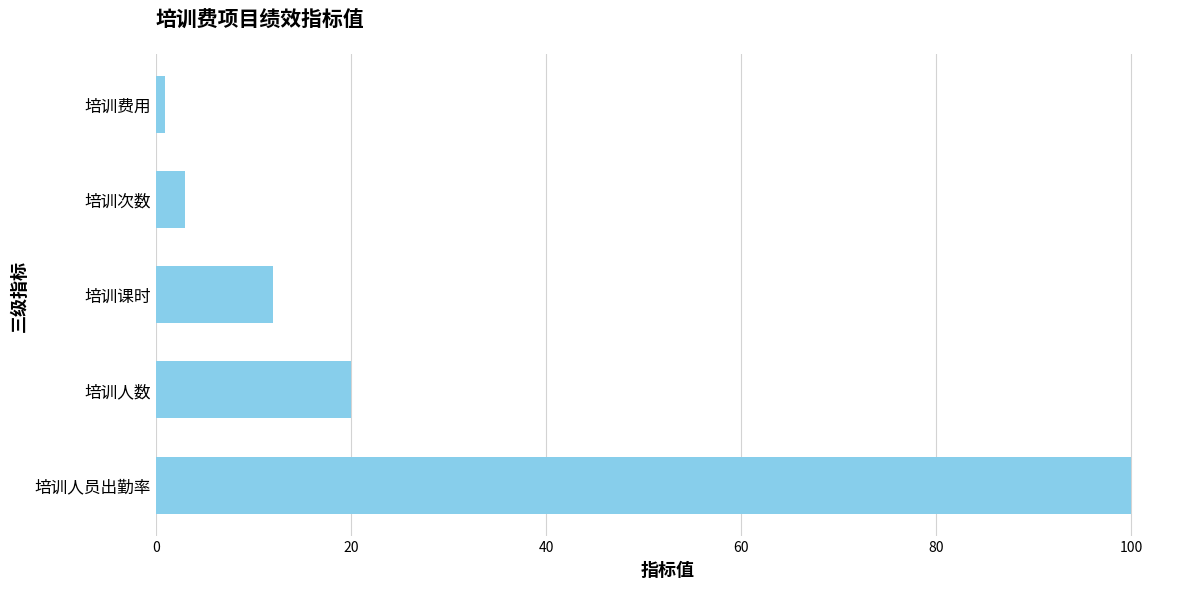

True or false: the data shows 35.0 at 培训人数.

False